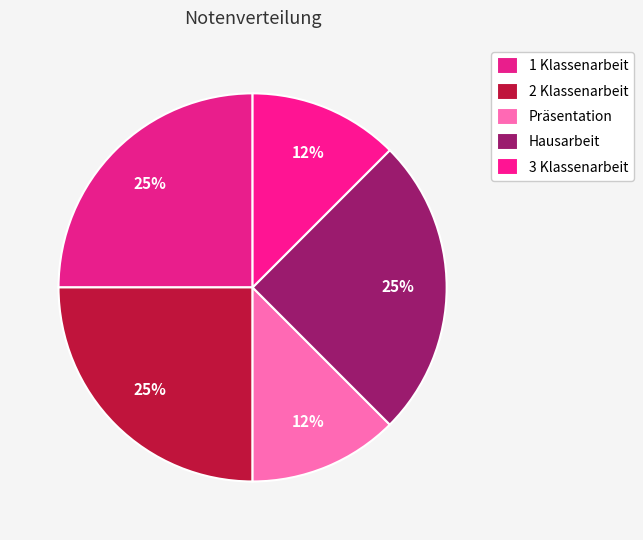

Does 1 Klassenarbeit account for over 50% of the chart?

No